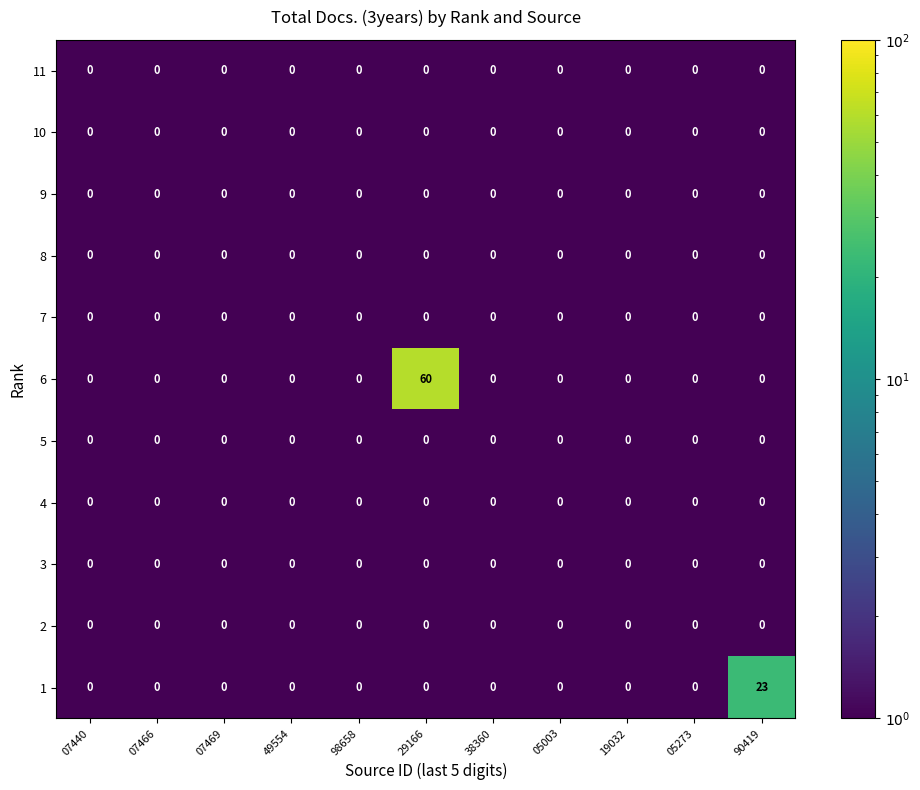

How many distinct data groups are displayed?

11